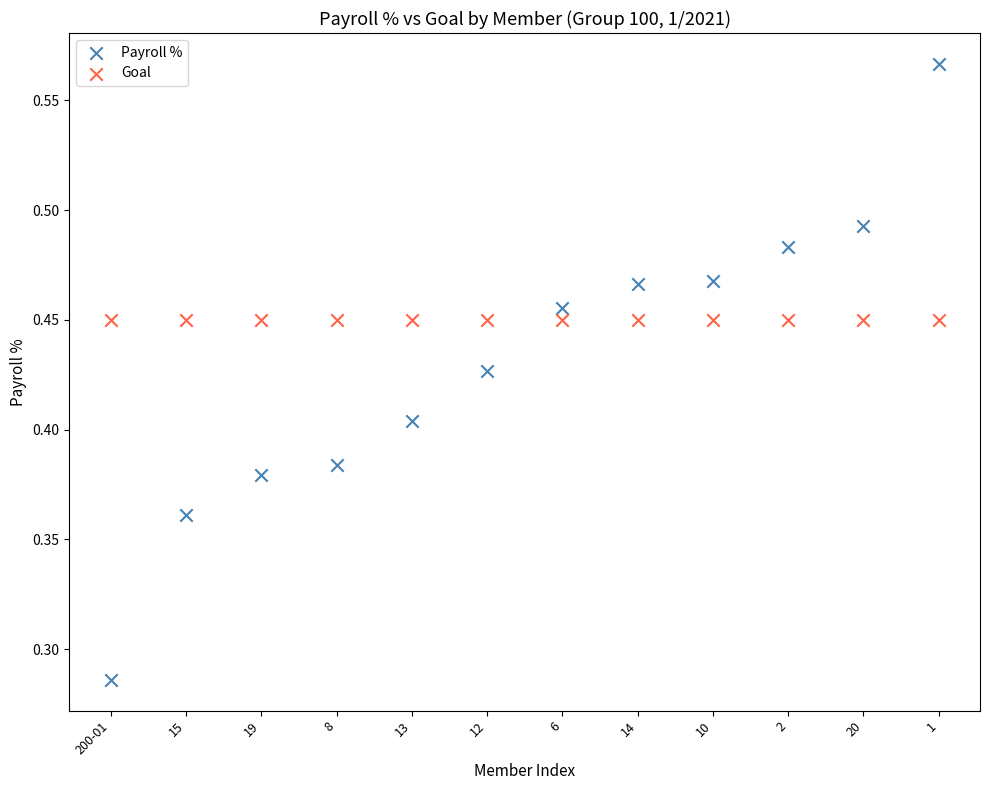

What are all the series names shown in the legend?

Payroll %, Goal